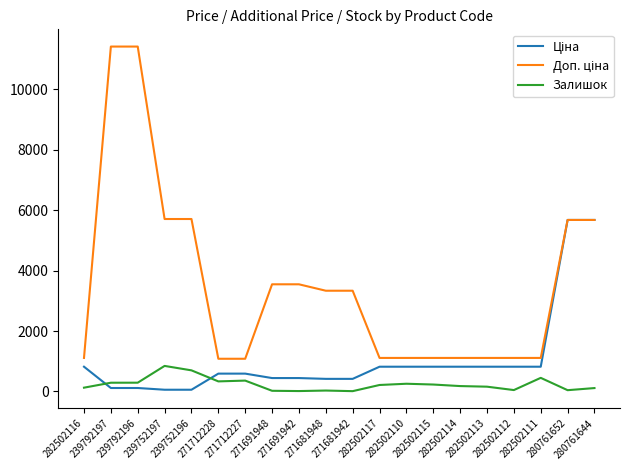

At which label does Залишок first exceed 214?

239792197